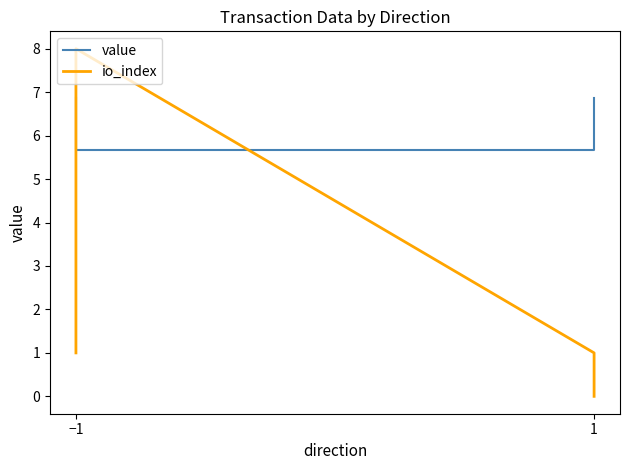

At which label does value reach its minimum?

−1